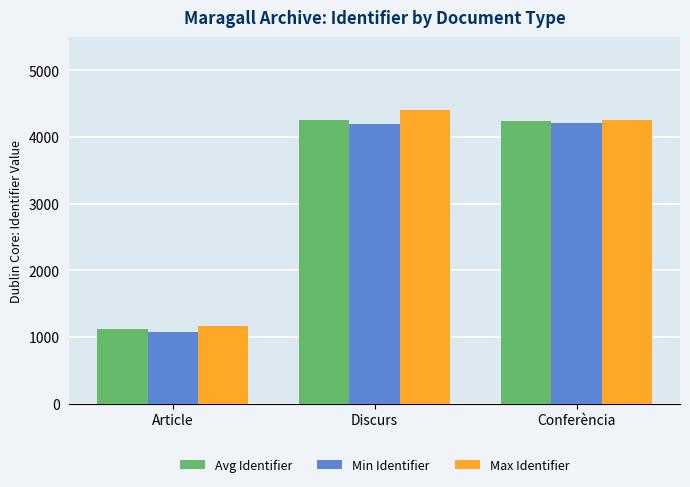

How many bars are there in each group?

3